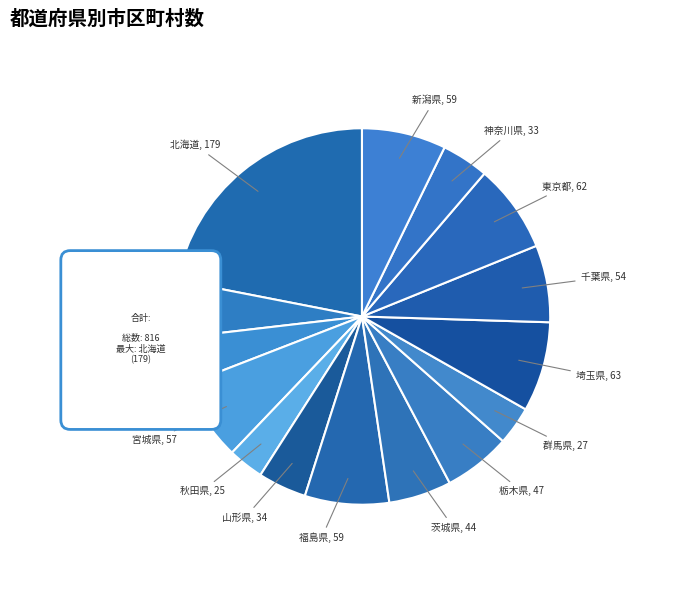

To the nearest percent, what is the combined percentage of 東京都 and 神奈川県?

12%